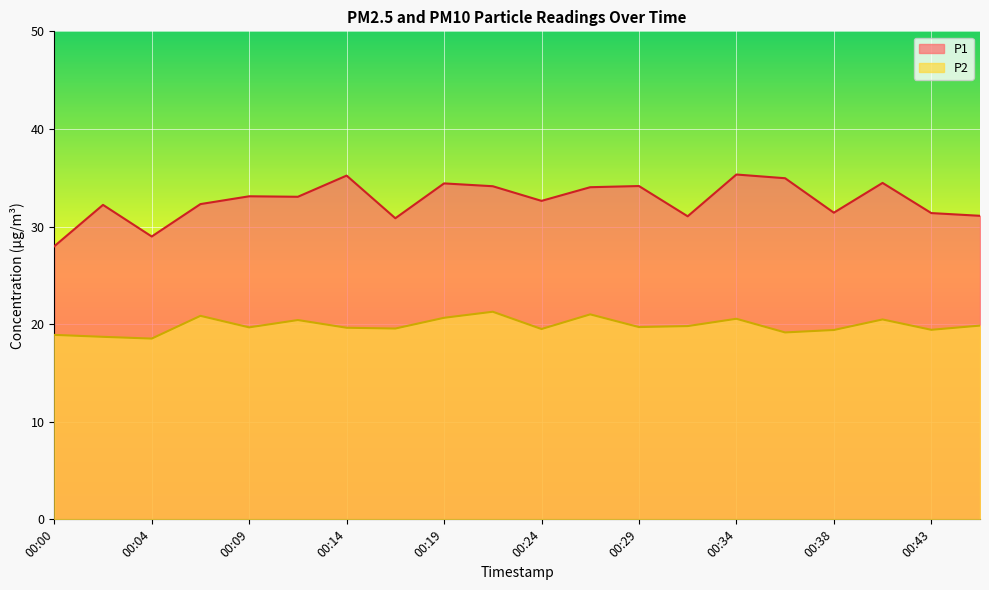

List the series in order of their overall mean, highest first.

P1, P2